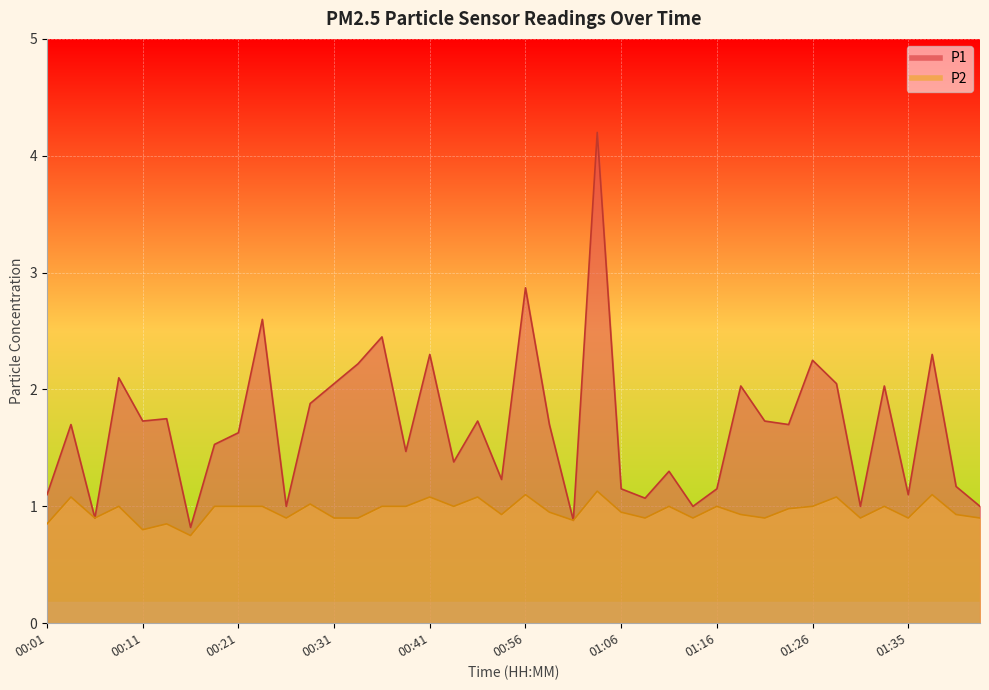

At which category is the sum across all series the highest?

01:03